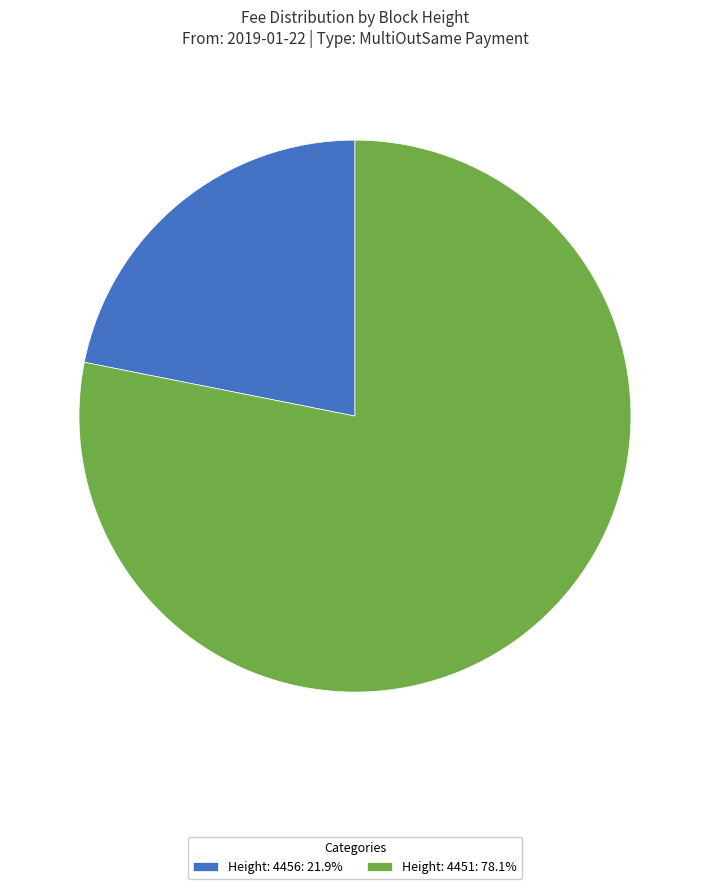

Combined, do Height: 4451: 78.1% and Height: 4456: 21.9% account for over 50%?

Yes